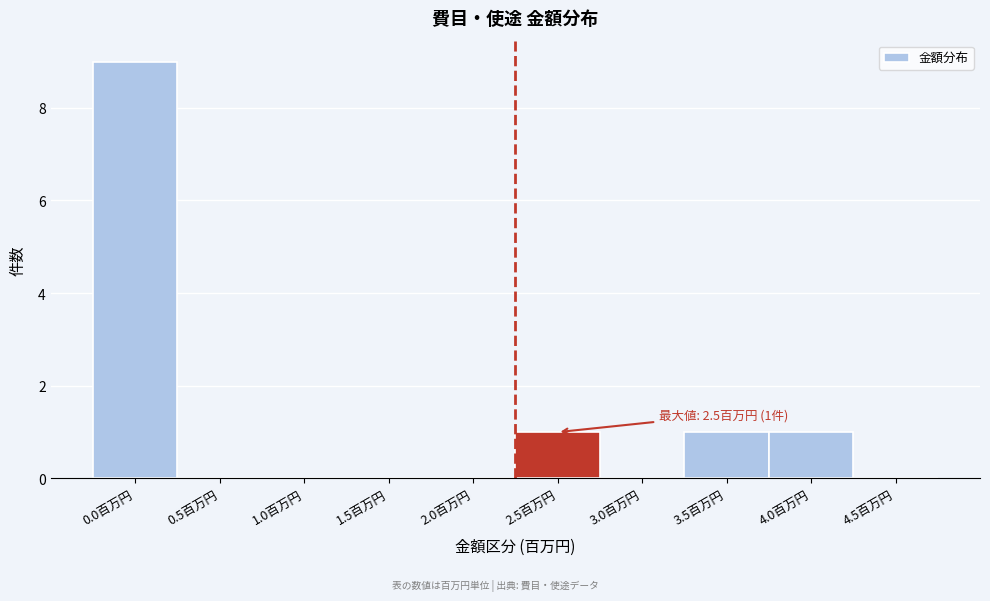

Reading right to left, what are all the values shown in this chart?

4.5百万円=0	4.0百万円=1	3.5百万円=1	3.0百万円=0	2.5百万円=1	2.0百万円=0	1.5百万円=0	1.0百万円=0	0.5百万円=0	0.0百万円=9